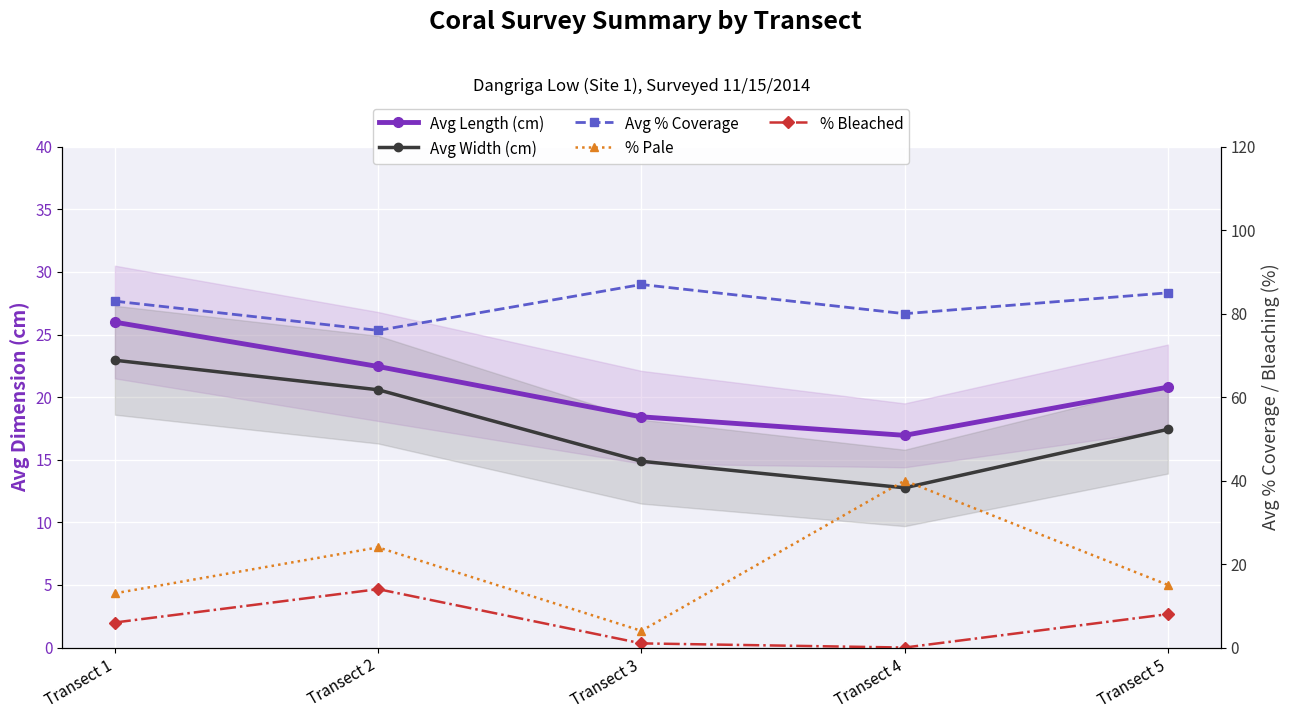

Reading left to right, what are all the values shown in this chart?

Avg Length (cm): 26.0	22.4	18.4	16.9	20.8
Avg Width (cm): 22.9	20.6	14.9	12.8	17.4
Avg % Coverage: 83.0	76.0	87.0	80.0	85.0
% Pale: 13.0	24.0	4.0	40.0	15.0
% Bleached: 6.0	14.0	1.0	0.0	8.0